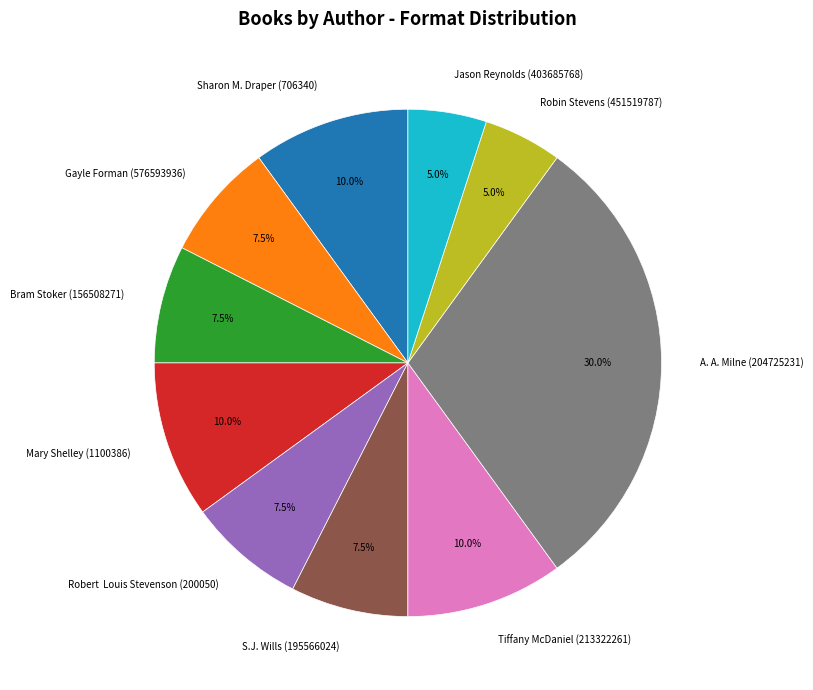

To the nearest percent, what is the difference between the largest and smallest slice percentages?

25%